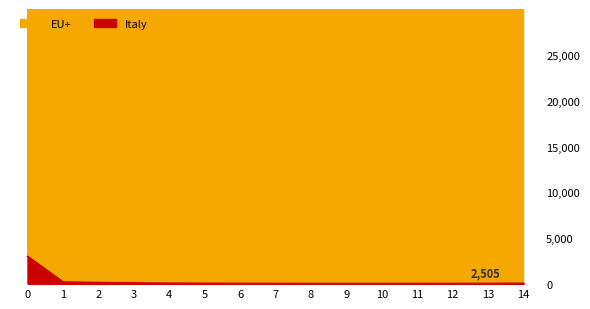

How many distinct data groups are displayed?

2